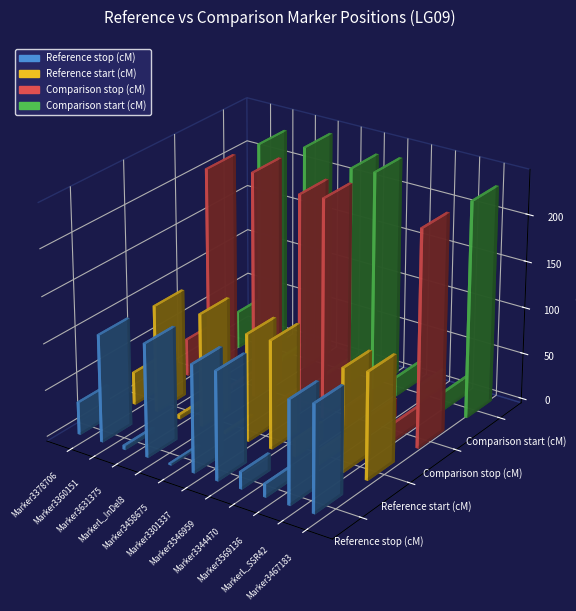

Is it true that Reference start (cM) equals 217.2 at MarkerL_InDel8?

False